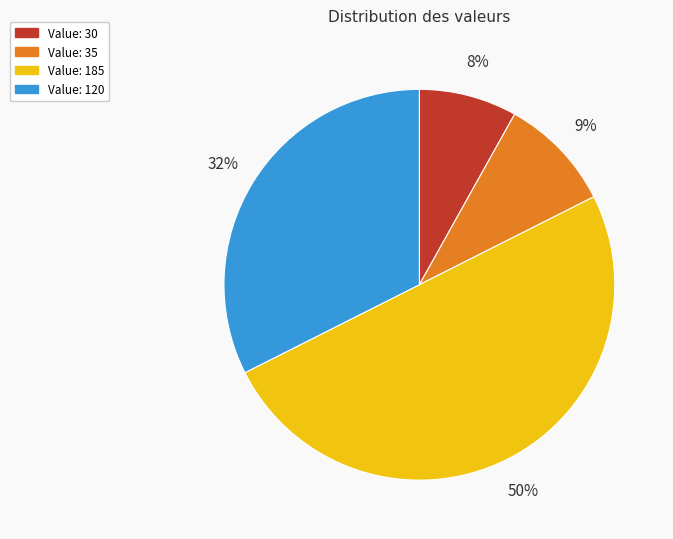

Do Value: 120 and Value: 35 together represent more than half of the pie?

No